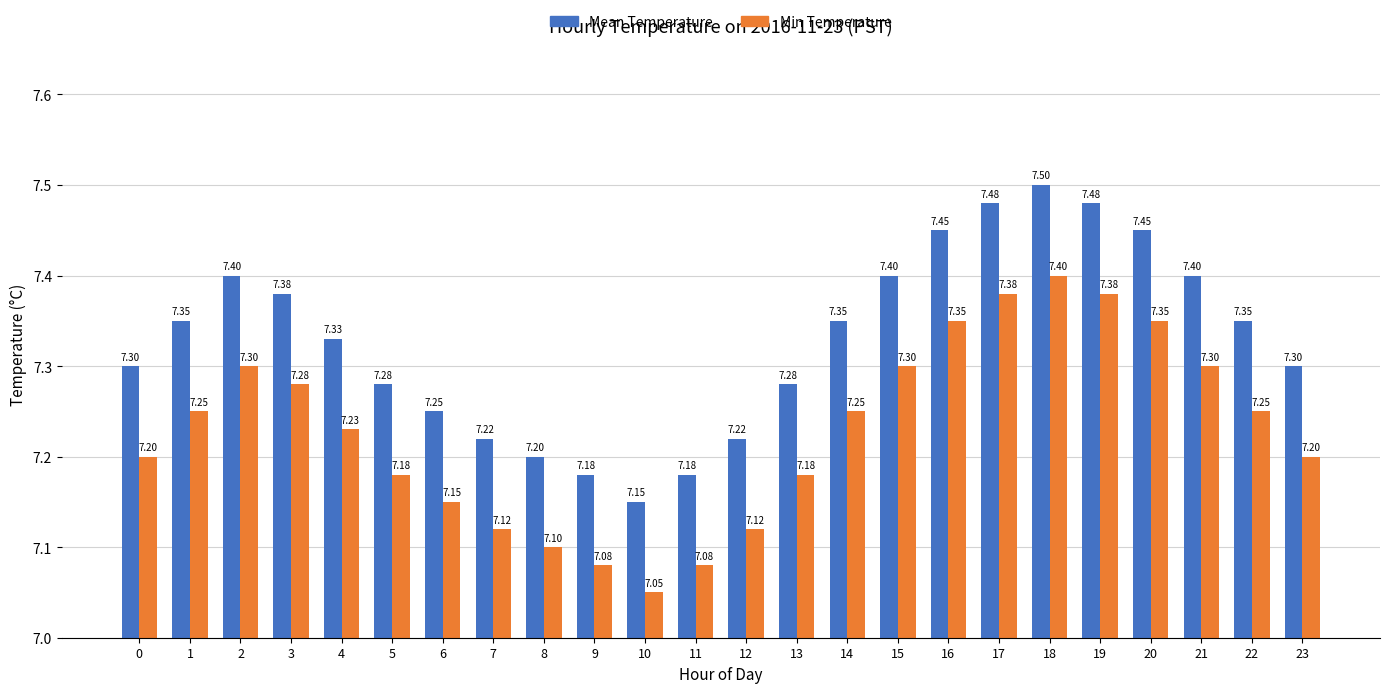

Which series has the largest total across all categories?

Mean Temperature